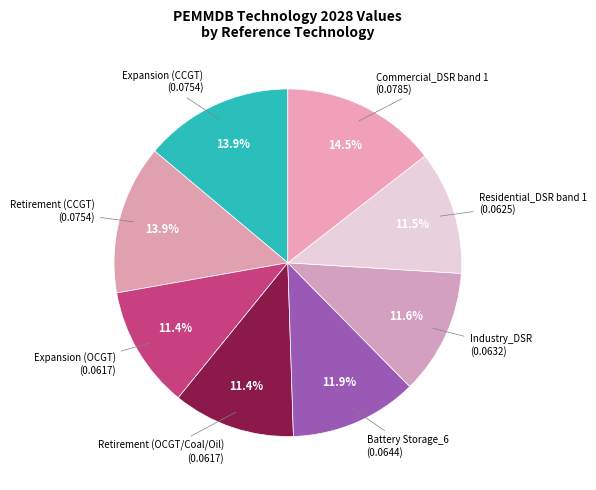

How many segments does this pie chart have?

8